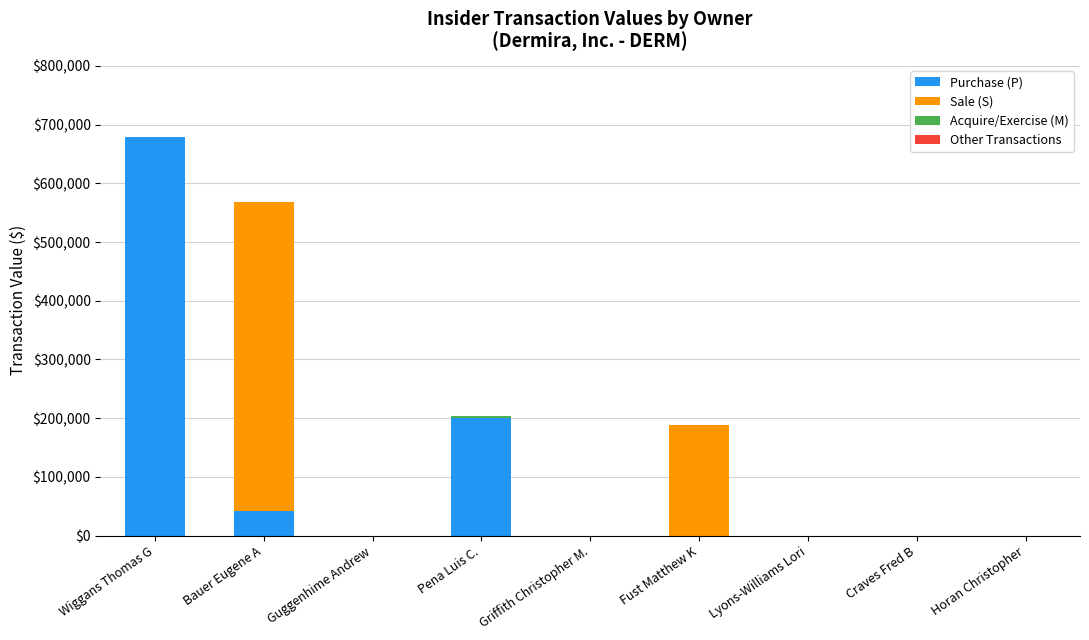

What is the sum of all Purchase (P) values?

922115